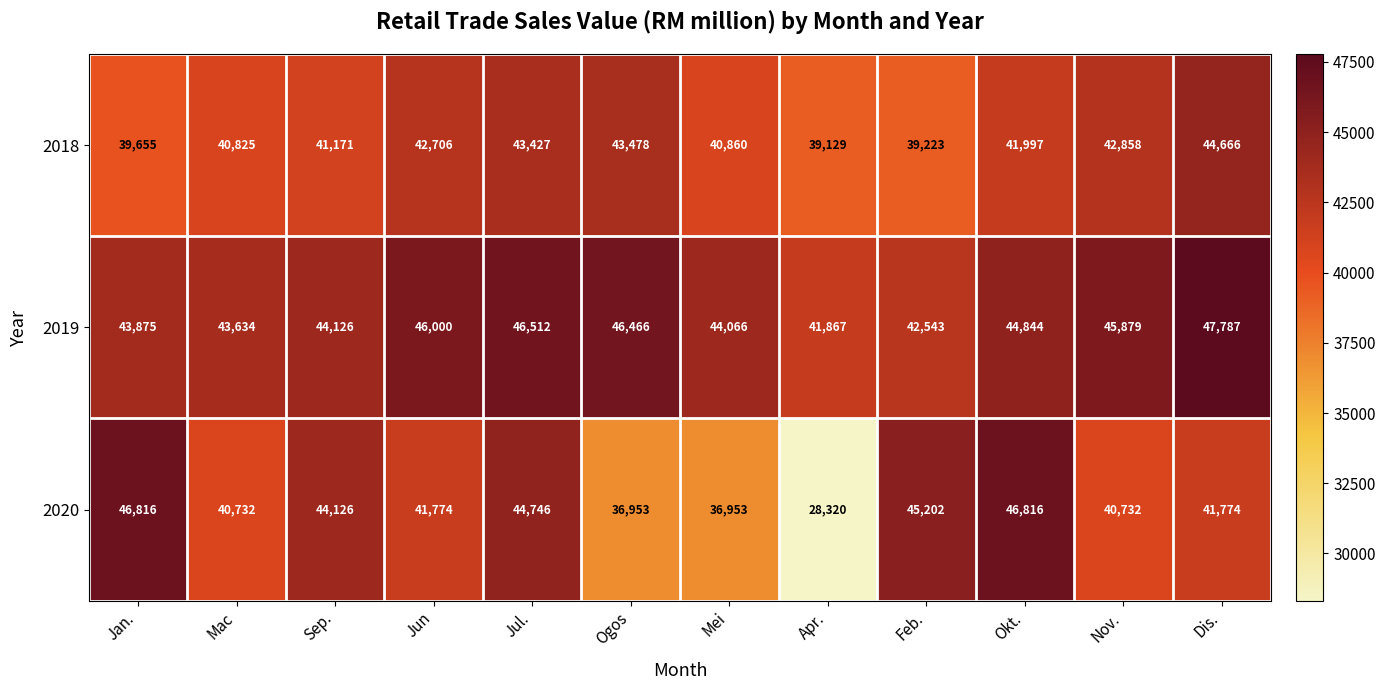

What is the minimum value shown in the chart?

28320